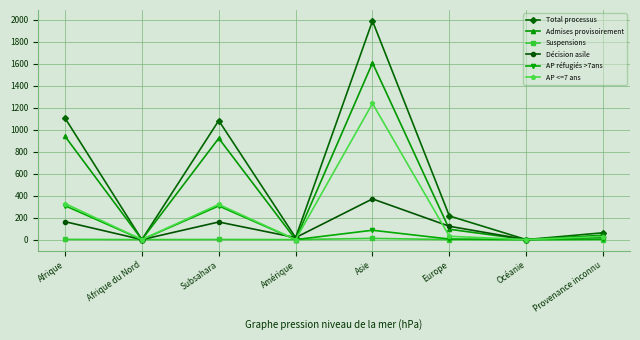

What is the label of the 1st point from the right?

Provenance inconnu